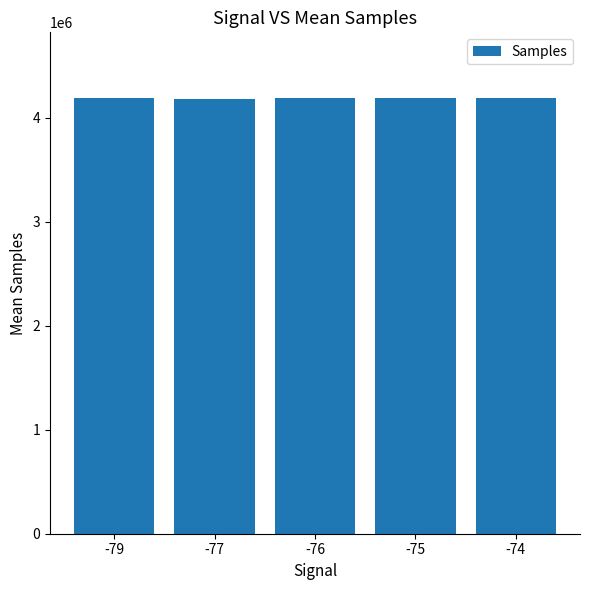

What is the smallest value displayed?

4174433.0